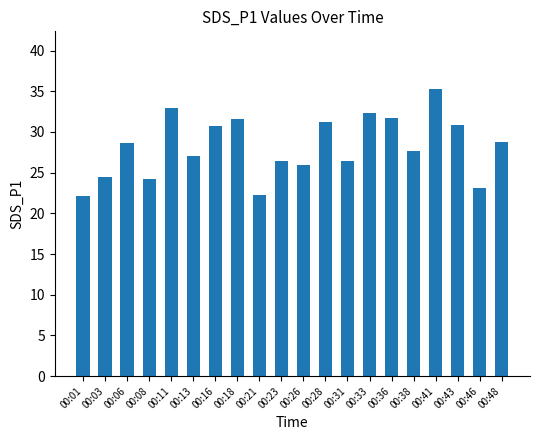

How many bars are there in total?

20